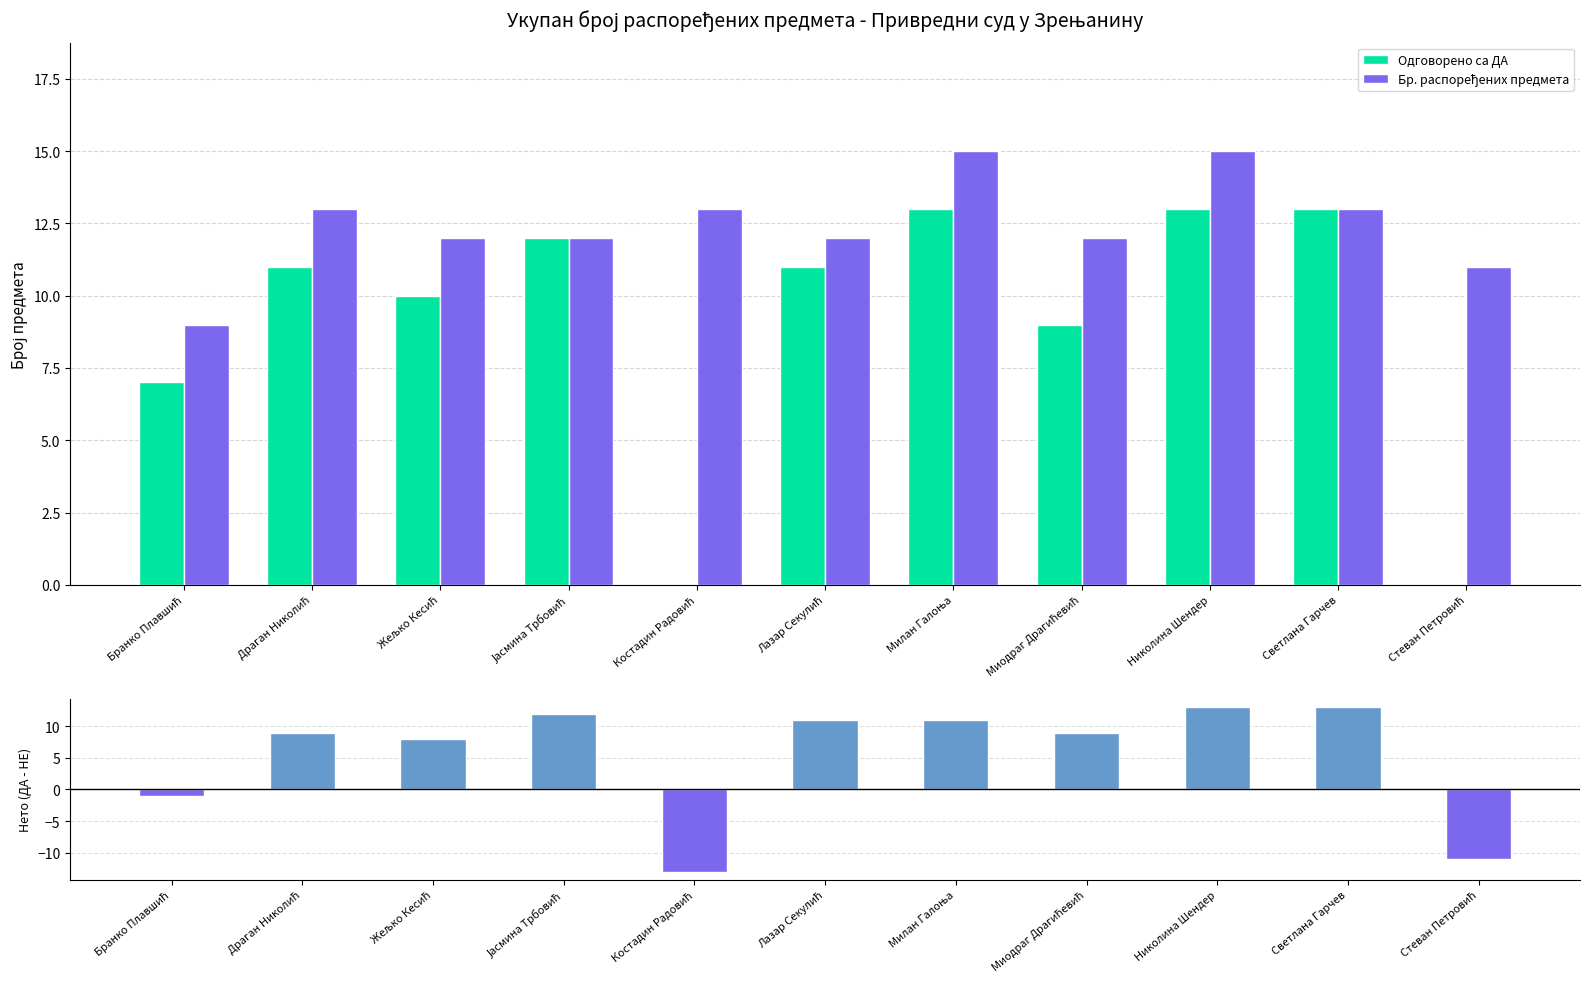

What is the total value across all series at Светлана Гарчев?

39